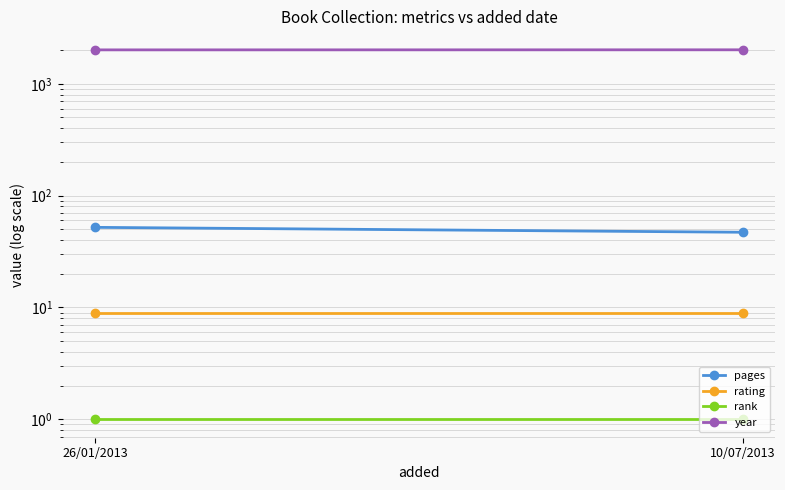

What are all the series names shown in the legend?

pages, rating, rank, year